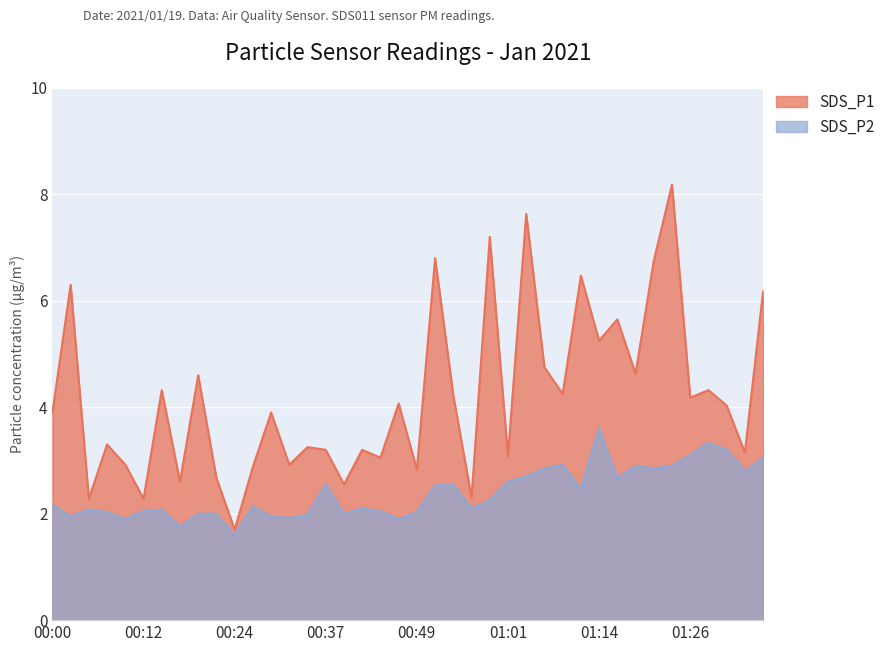

Reading left to right, extract all data points from this chart.

SDS_P1: 00:00=3.9	00:02=6.3	00:05=2.3	00:07=3.3	00:09=2.9	00:12=2.3	00:14=4.3	00:17=2.6	00:19=4.6	00:22=2.7	00:24=1.7	00:26=2.9	00:29=3.9	00:31=2.9	00:34=3.2	00:37=3.2	00:39=2.5	00:42=3.2	00:44=3.0	00:47=4.1	00:49=2.8	00:52=6.8	00:54=4.2	00:56=2.3	00:59=7.2	01:01=3.1	01:04=7.6	01:06=4.8	01:09=4.2	01:11=6.5	01:14=5.2	01:16=5.7	01:18=4.6	01:21=6.8	01:23=8.2	01:26=4.2	01:28=4.3	01:31=4.0	01:33=3.1	01:36=6.2
SDS_P2: 00:00=2.2	00:02=1.9	00:05=2.1	00:07=2.0	00:09=1.9	00:12=2.0	00:14=2.1	00:17=1.8	00:19=2.0	00:22=2.0	00:24=1.6	00:26=2.1	00:29=1.9	00:31=1.9	00:34=2.0	00:37=2.5	00:39=2.0	00:42=2.1	00:44=2.0	00:47=1.9	00:49=2.0	00:52=2.5	00:54=2.5	00:56=2.1	00:59=2.2	01:01=2.6	01:04=2.7	01:06=2.9	01:09=2.9	01:11=2.5	01:14=3.6	01:16=2.7	01:18=2.9	01:21=2.9	01:23=2.9	01:26=3.1	01:28=3.3	01:31=3.2	01:33=2.8	01:36=3.0